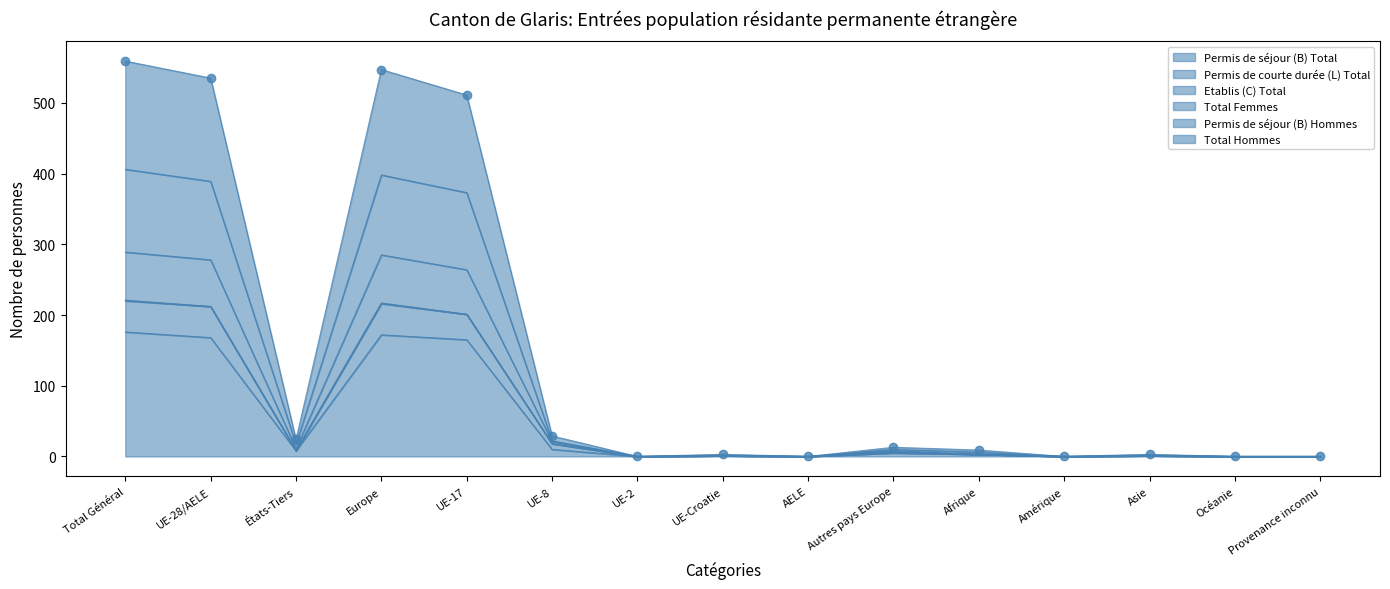

Which has a higher value, UE-28/AELE or UE-Croatie?

UE-28/AELE